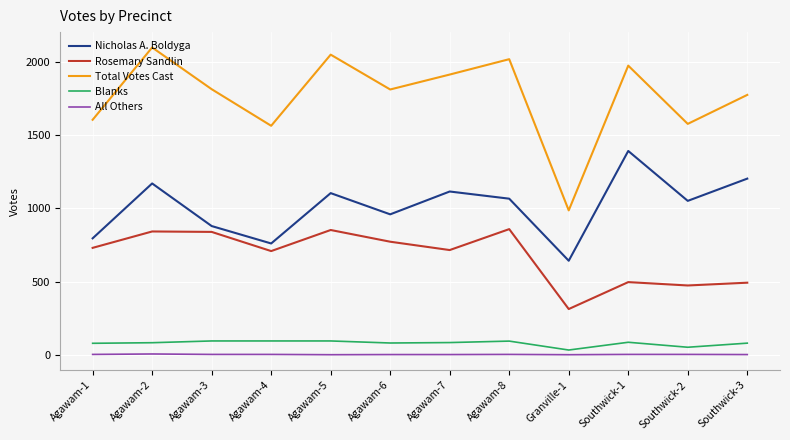

Which category has the highest value across all series?

Agawam-2